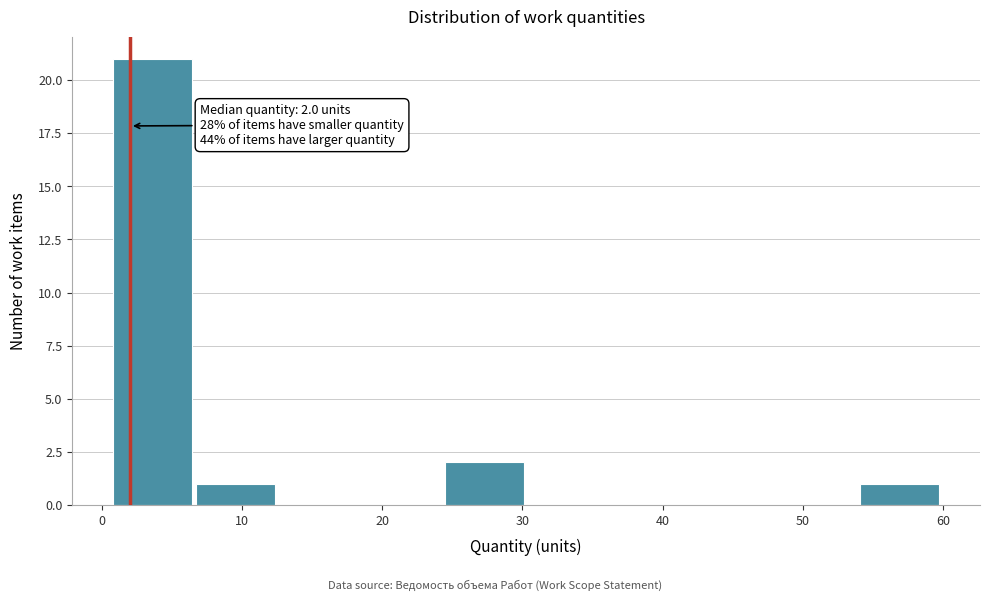

Over which range of the x-axis is the bar tallest?

1 to 7